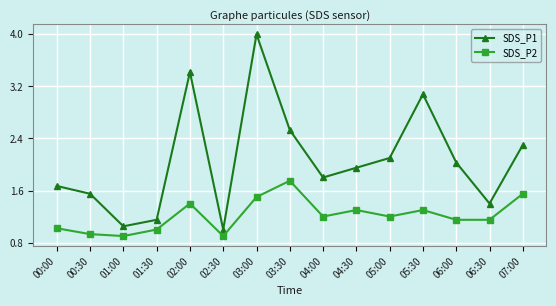

How many series are shown in this chart?

2